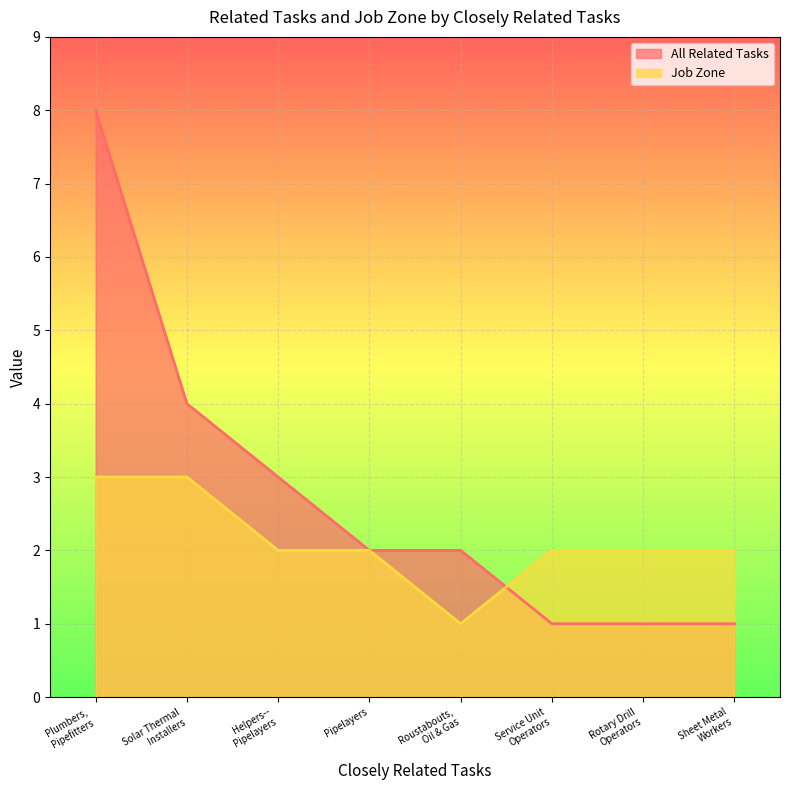

True or false: Job Zone and All Related Tasks cross at least once.

True